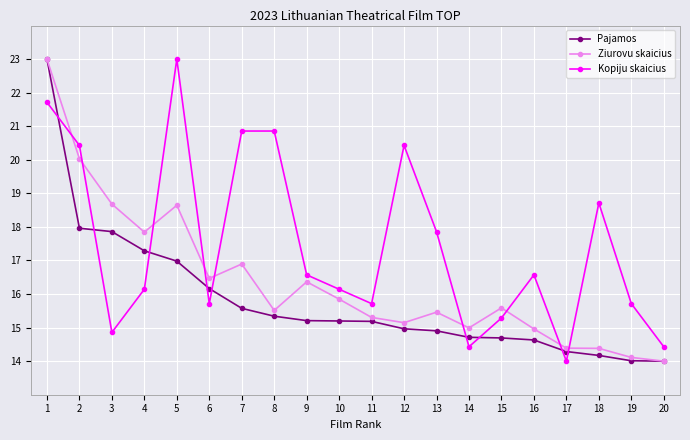

What is the greatest value displayed?

23.0